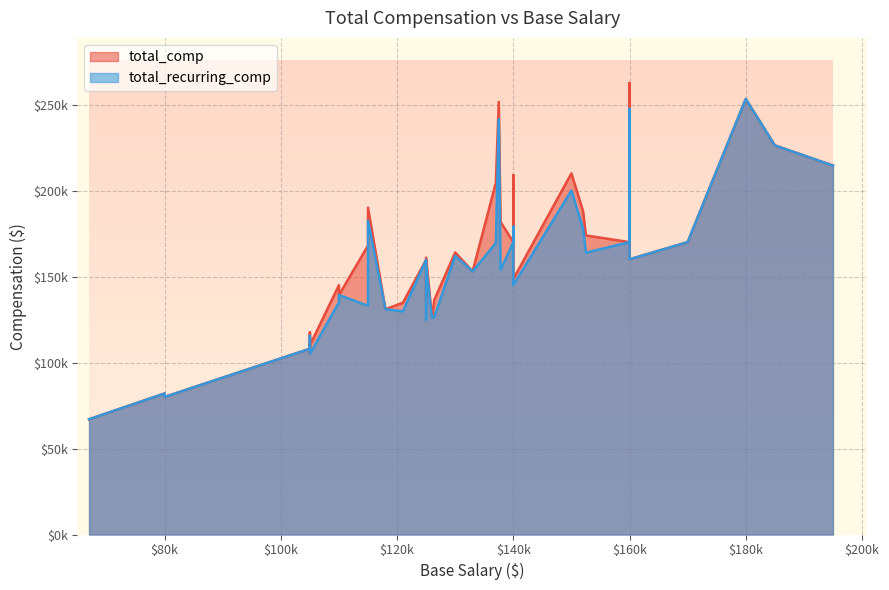

List the series in order of their overall mean, lowest first.

total_recurring_comp, total_comp